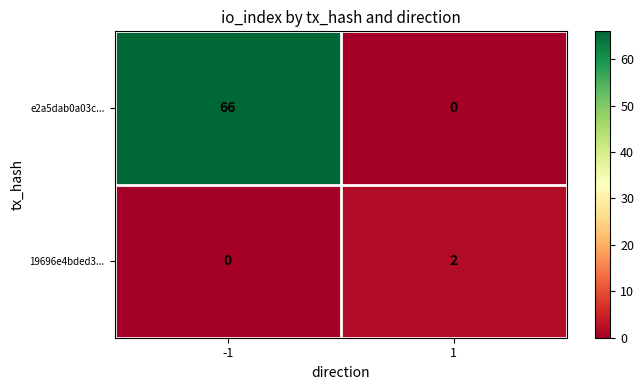

Which series has the largest range (max minus min)?

e2a5dab0a03c...